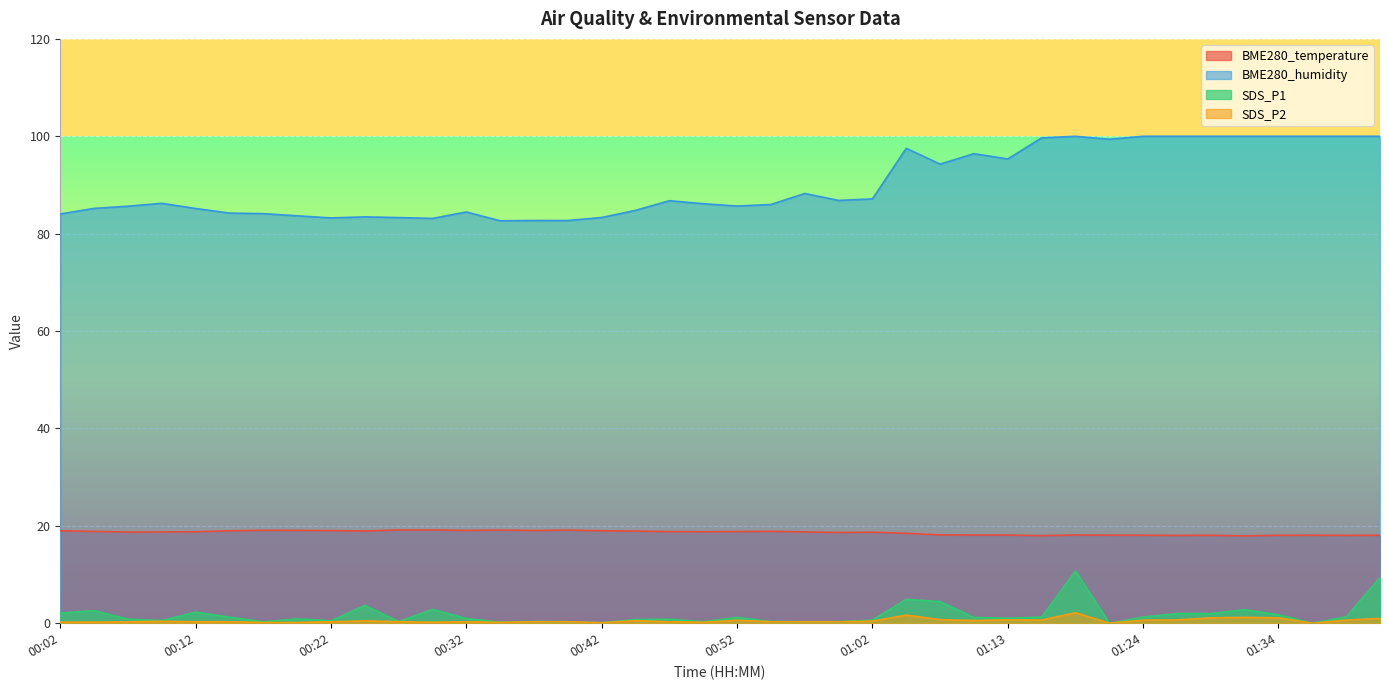

At which category does the chart reach its minimum across all series?

01:21